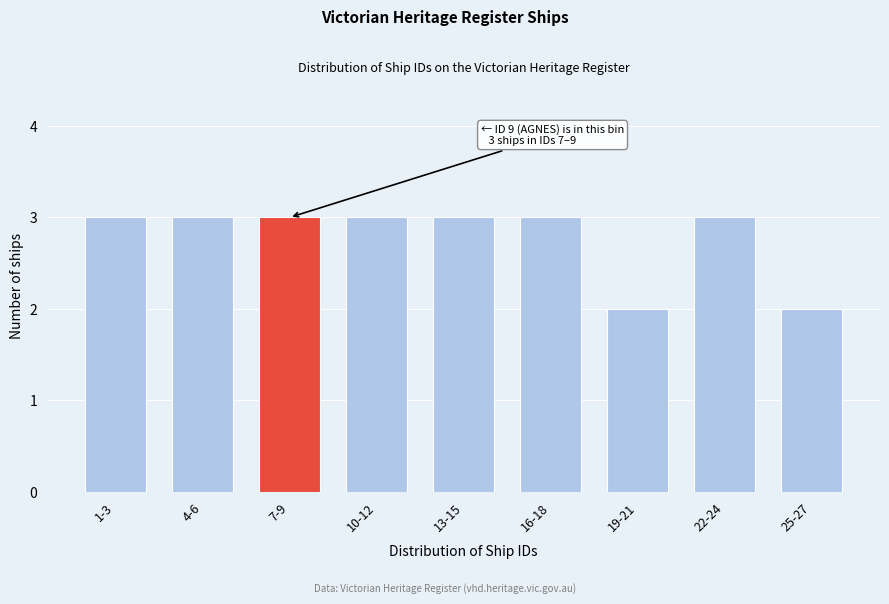

Reading left to right, transcribe all the data shown in this chart.

3	3	3	3	3	3	2	3	2